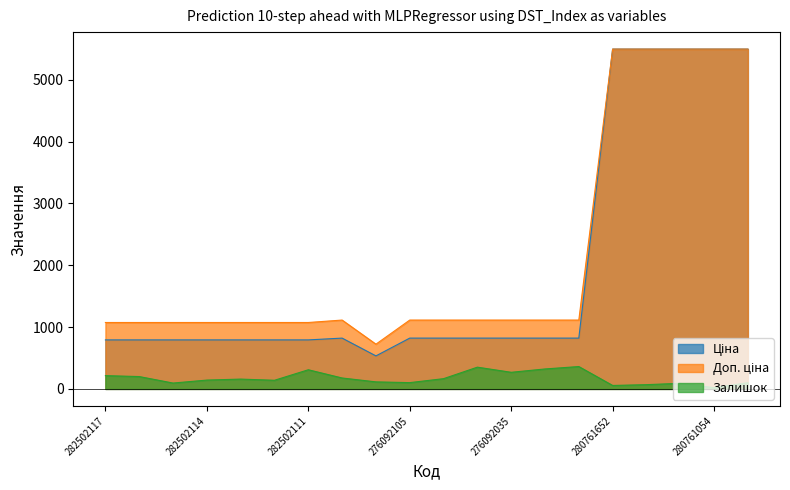

What is the value of the Залишок point at the 2nd from the left?

200.0